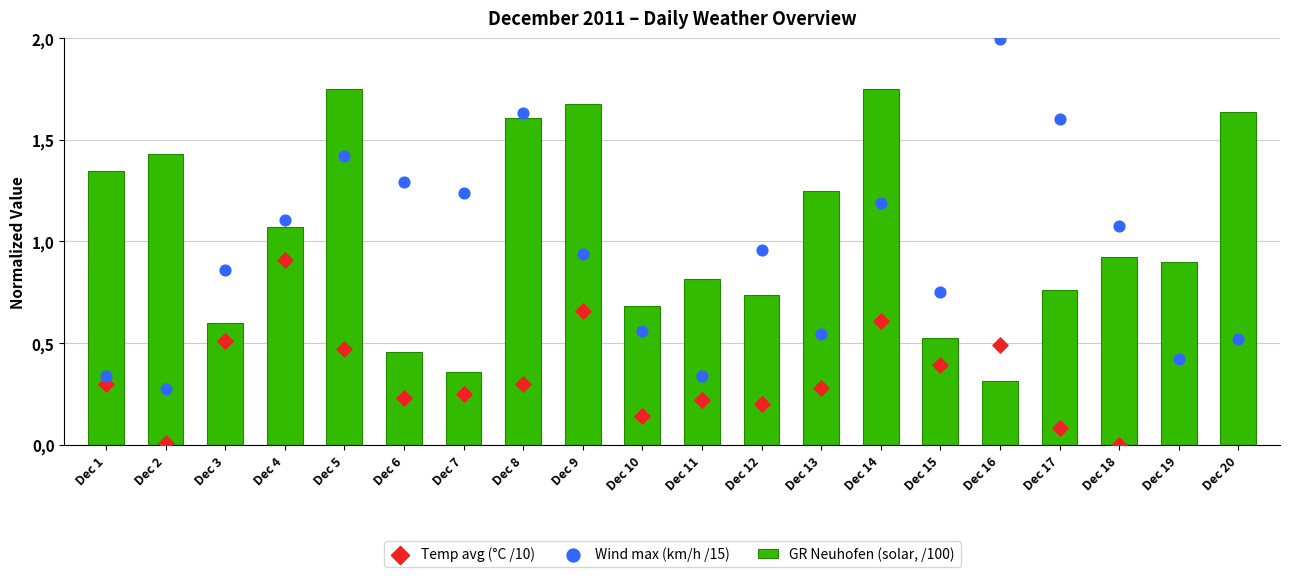

Which series reaches the maximum Y coordinate?

Wind max (km/h /15)